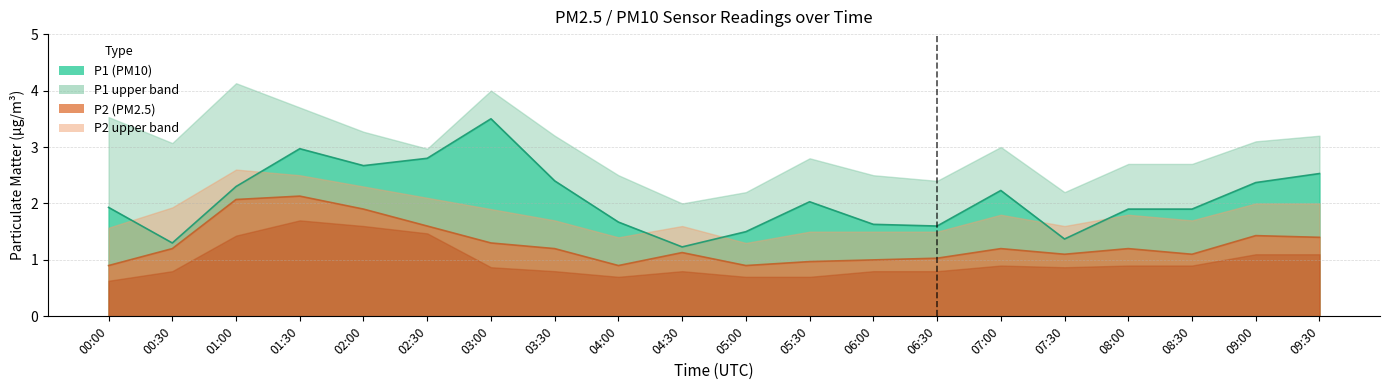

What is the average value of the P2_lower series?

1.0